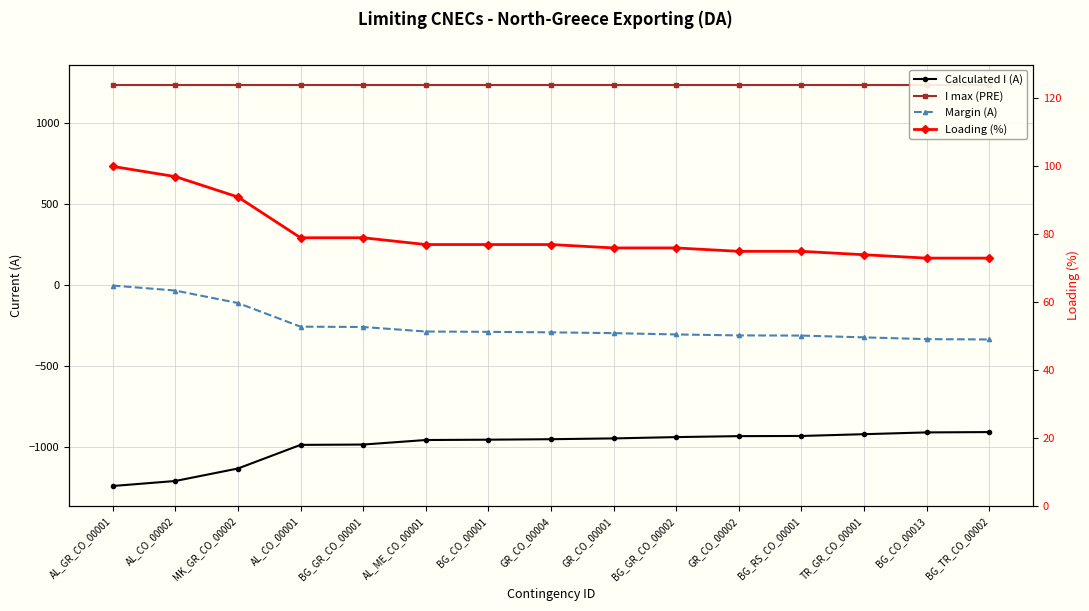

What is the label of the 2nd point from the right?

BG_CO_00013